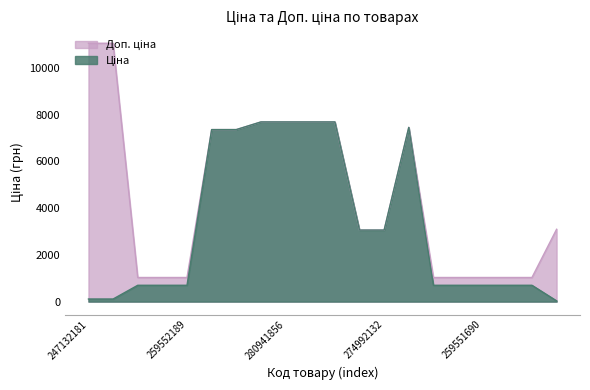

Where does the Доп. ціна series first go above 3095?

247132181